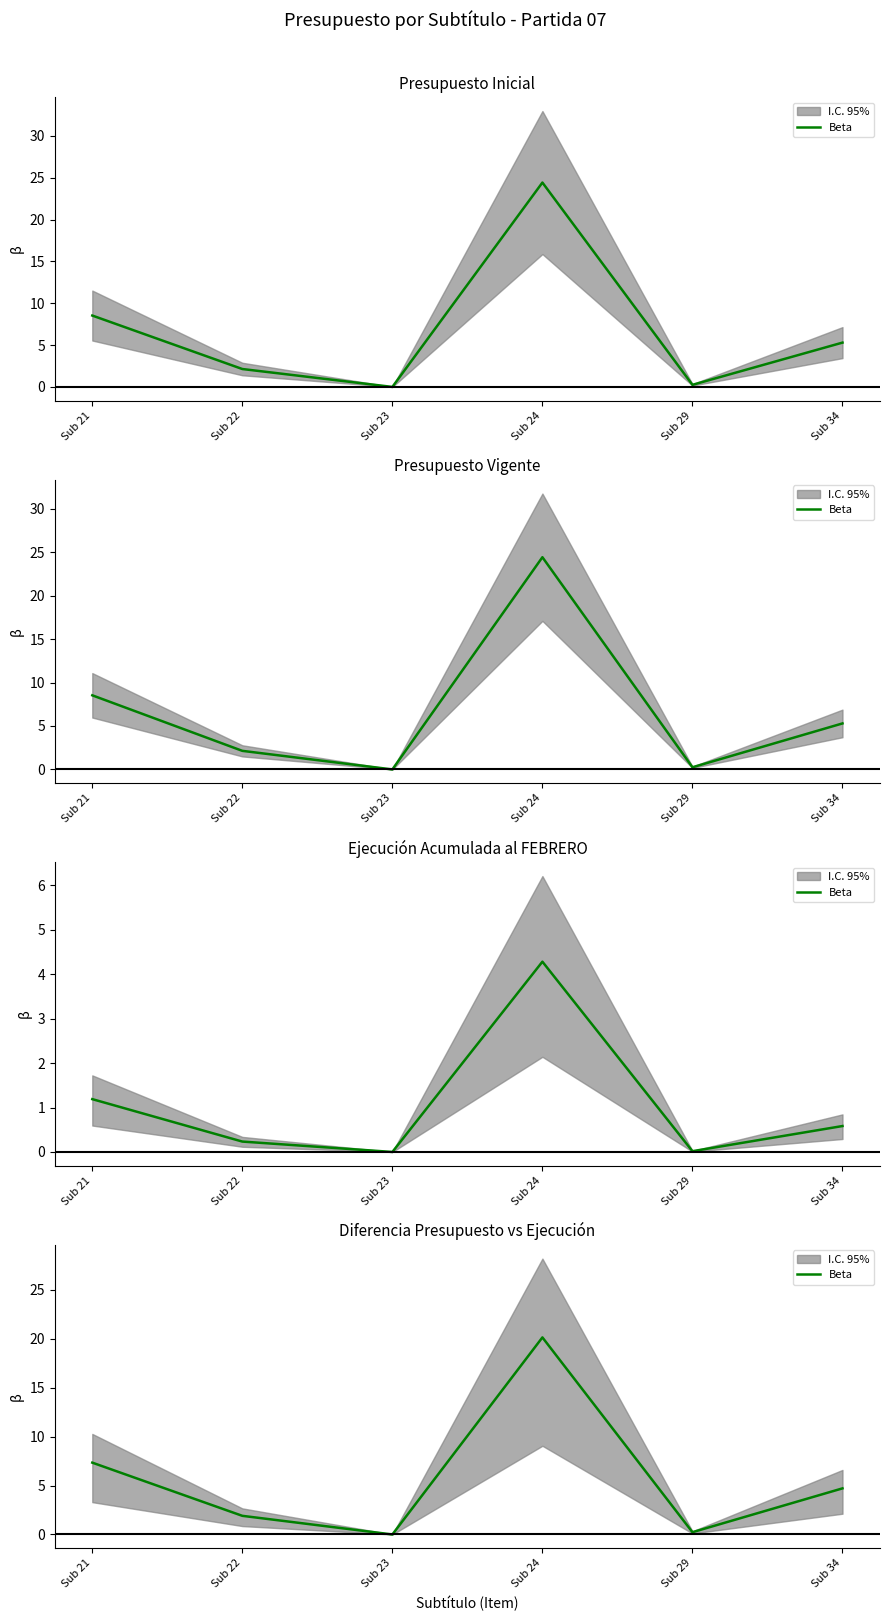

Rank the categories by value from lowest to highest.

Sub 23, Sub 29, Sub 22, Sub 34, Sub 21, Sub 24